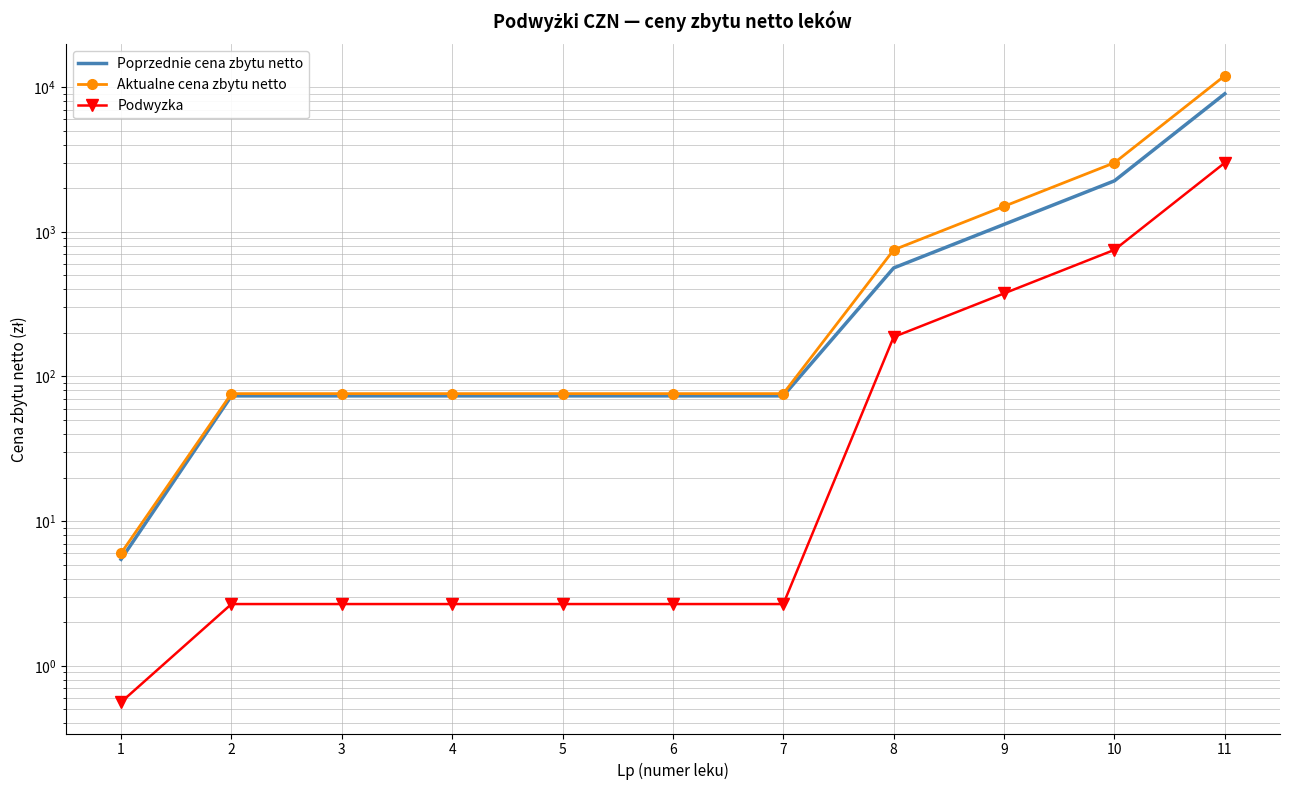

Is it true that Podwyzka equals 2.7 at 2?

True